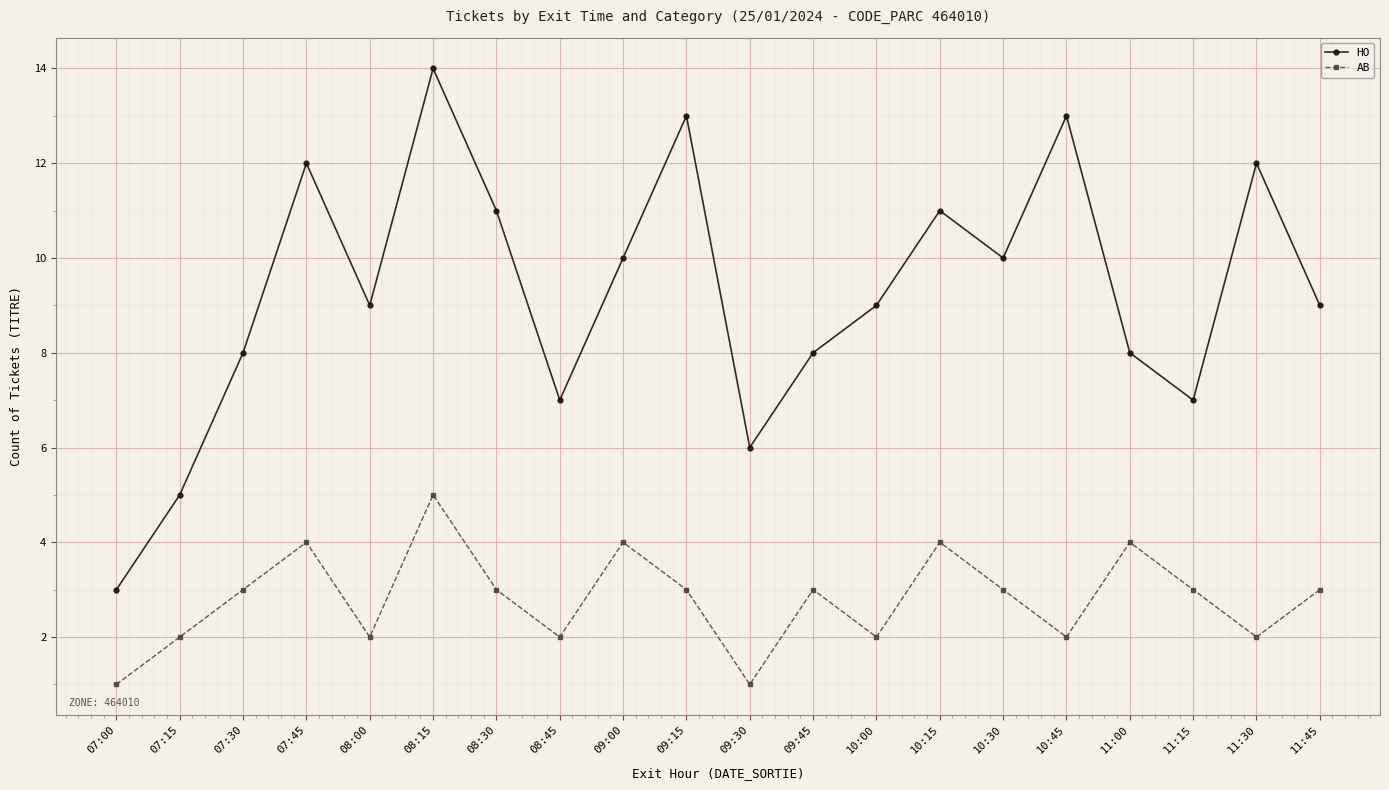

Reading right to left, list all the values displayed in this chart.

HO: 9	12	7	8	13	10	11	9	8	6	13	10	7	11	14	9	12	8	5	3
AB: 3	2	3	4	2	3	4	2	3	1	3	4	2	3	5	2	4	3	2	1